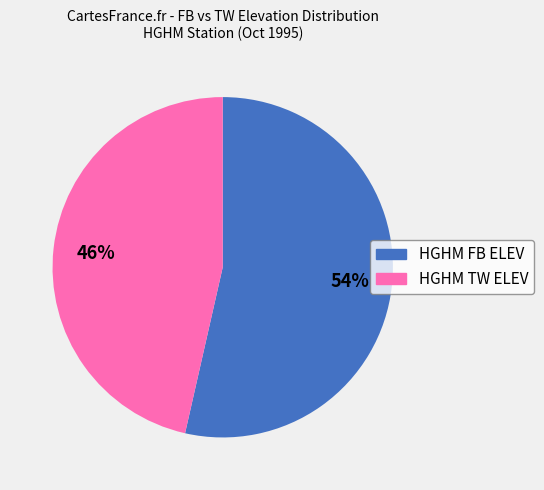

What percentage is the HGHM TW ELEV slice, to the nearest percent?

46%